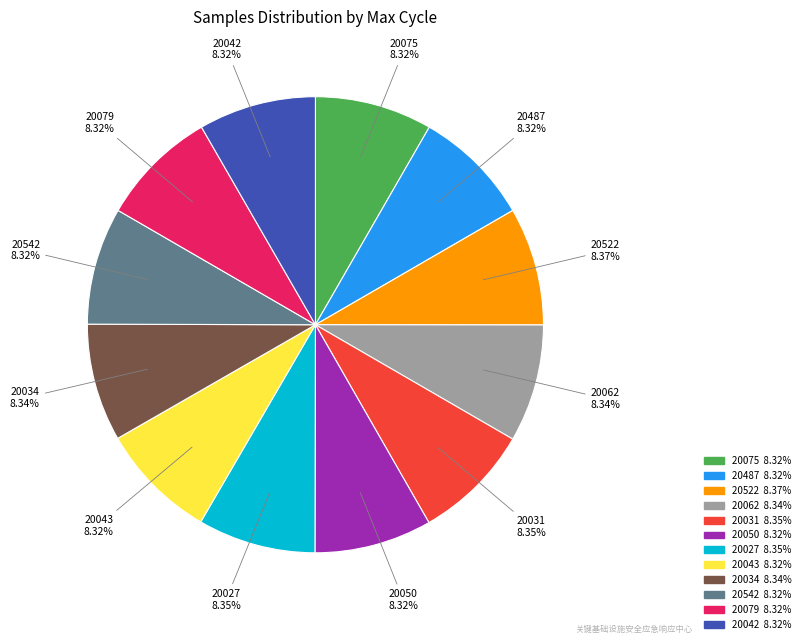

How many segments does this pie chart have?

12